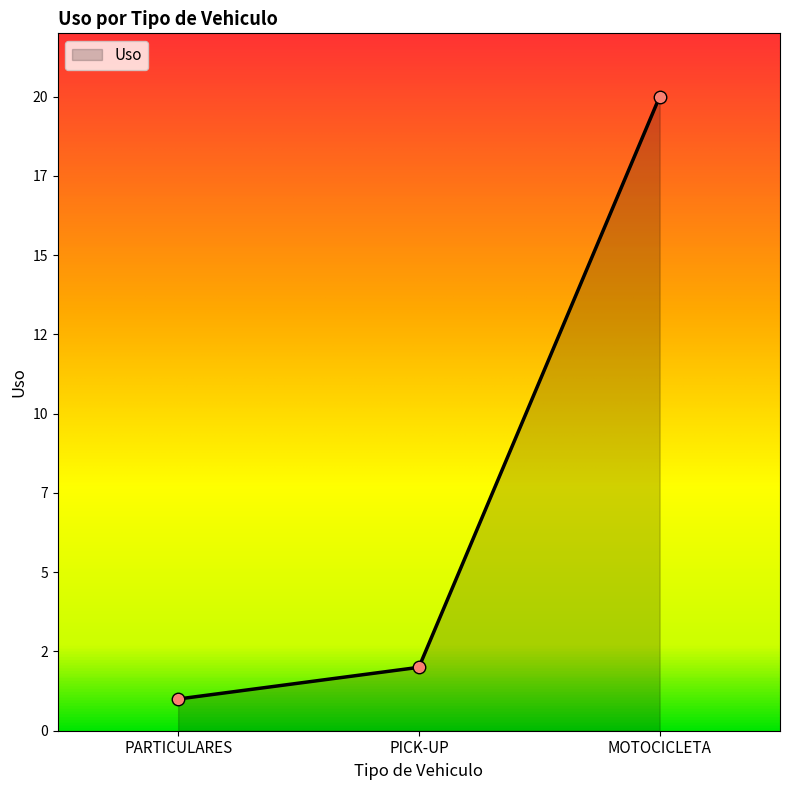

What is the sum of the values at PARTICULARES and MOTOCICLETA?

21